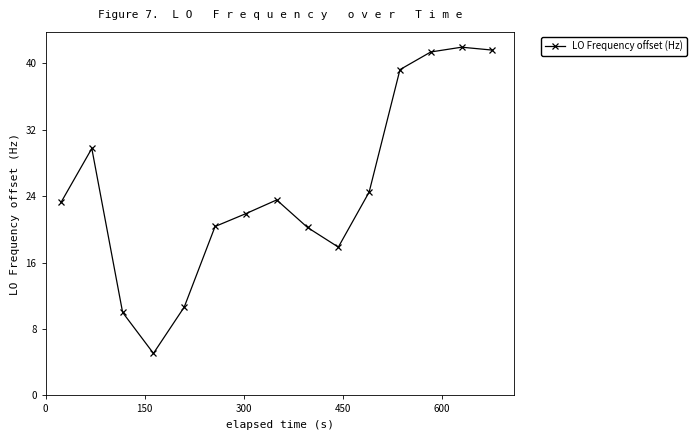

What is the value of the 5th point from the left?

10.6